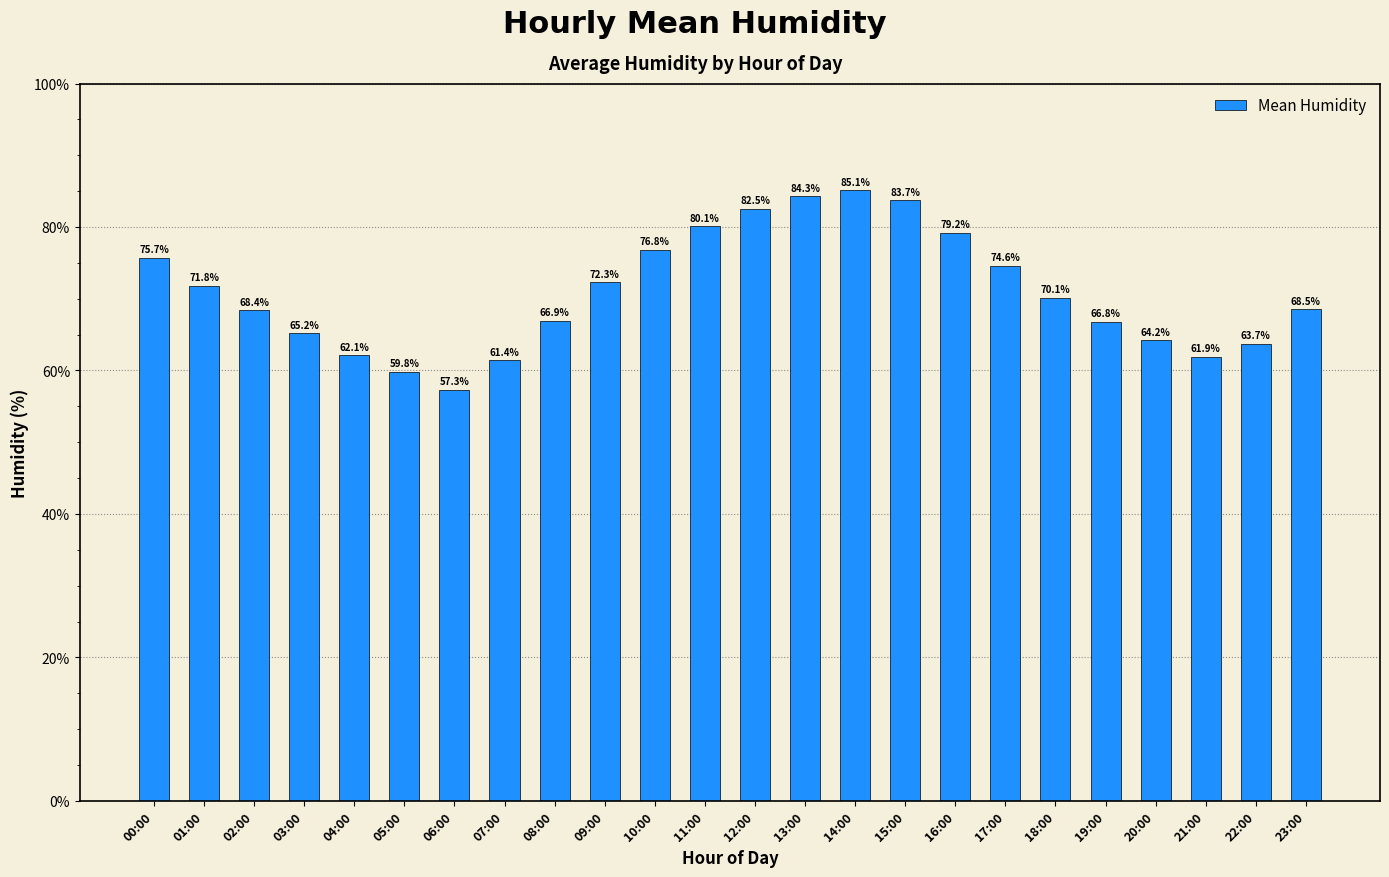

The value at 07:00 is 103.3. True or false?

False